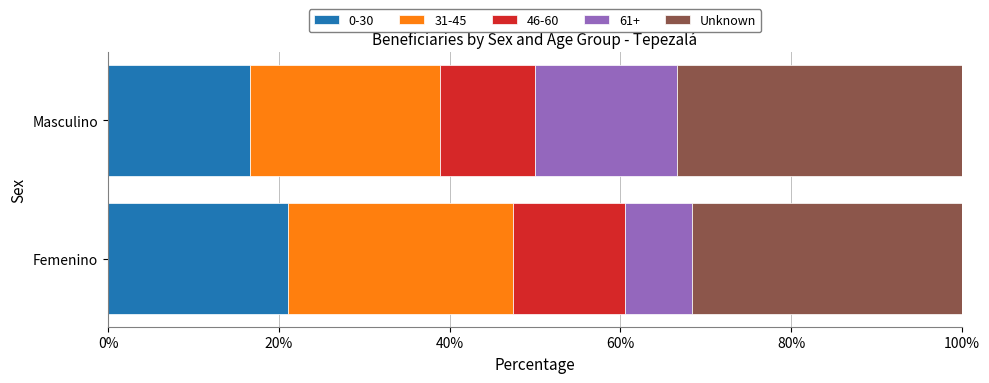

At which label does 0-30 reach its minimum?

Masculino